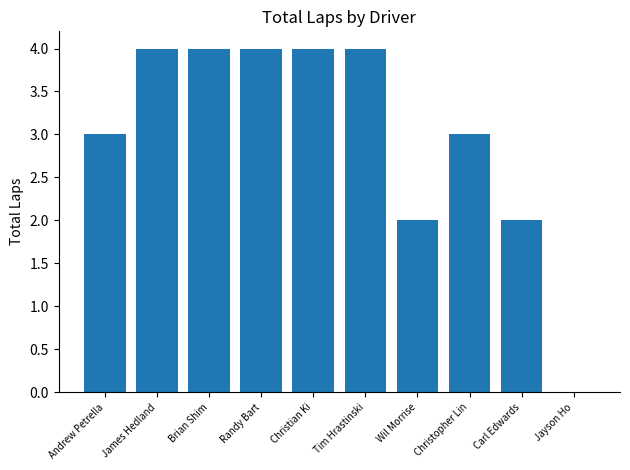

What is the sum of the values at Andrew Petrella and Carl Edwards?

5